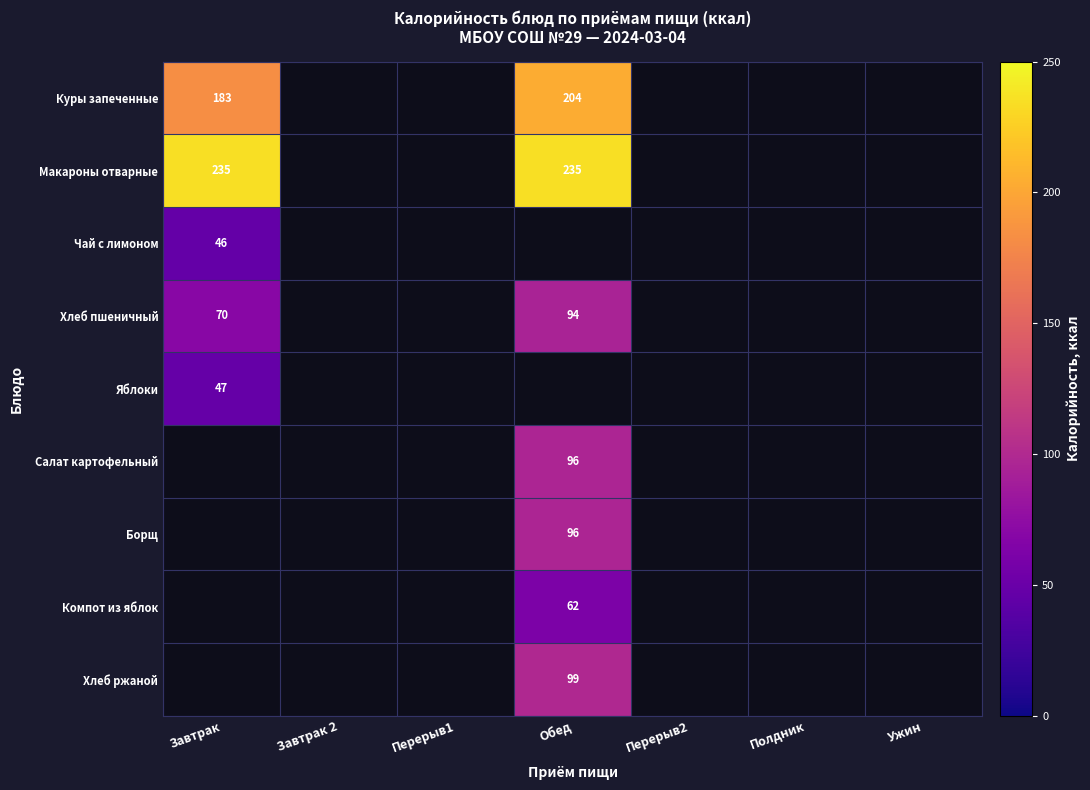

How many data points in Хлеб пшеничный are less than 94?

1